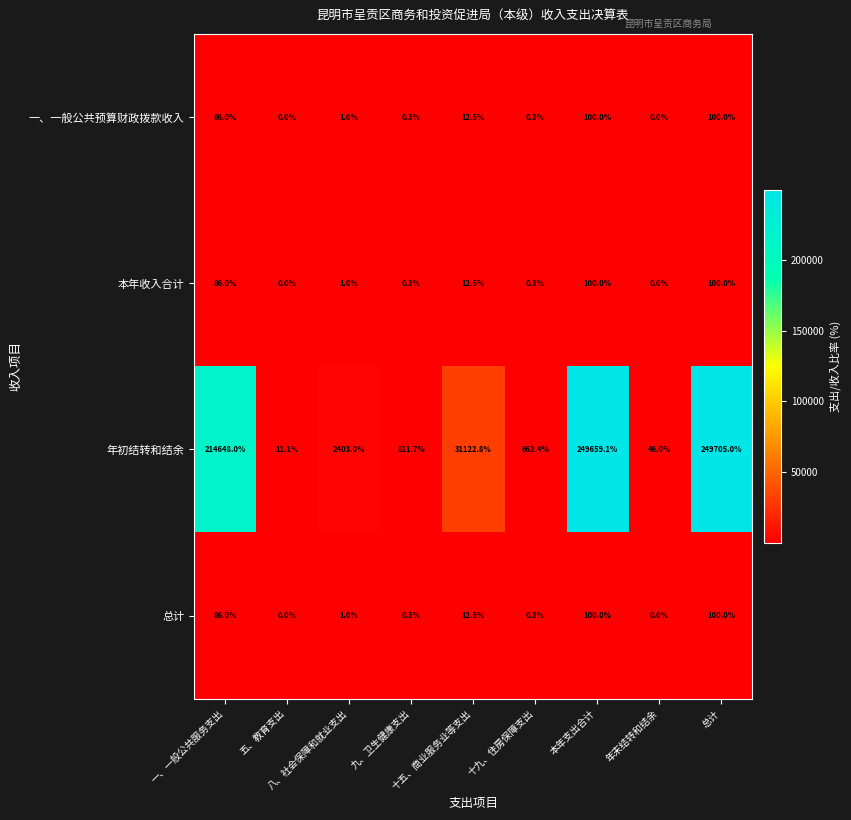

What is the difference between the maximum and minimum values in the 年初结转和结余 series?

249693.9